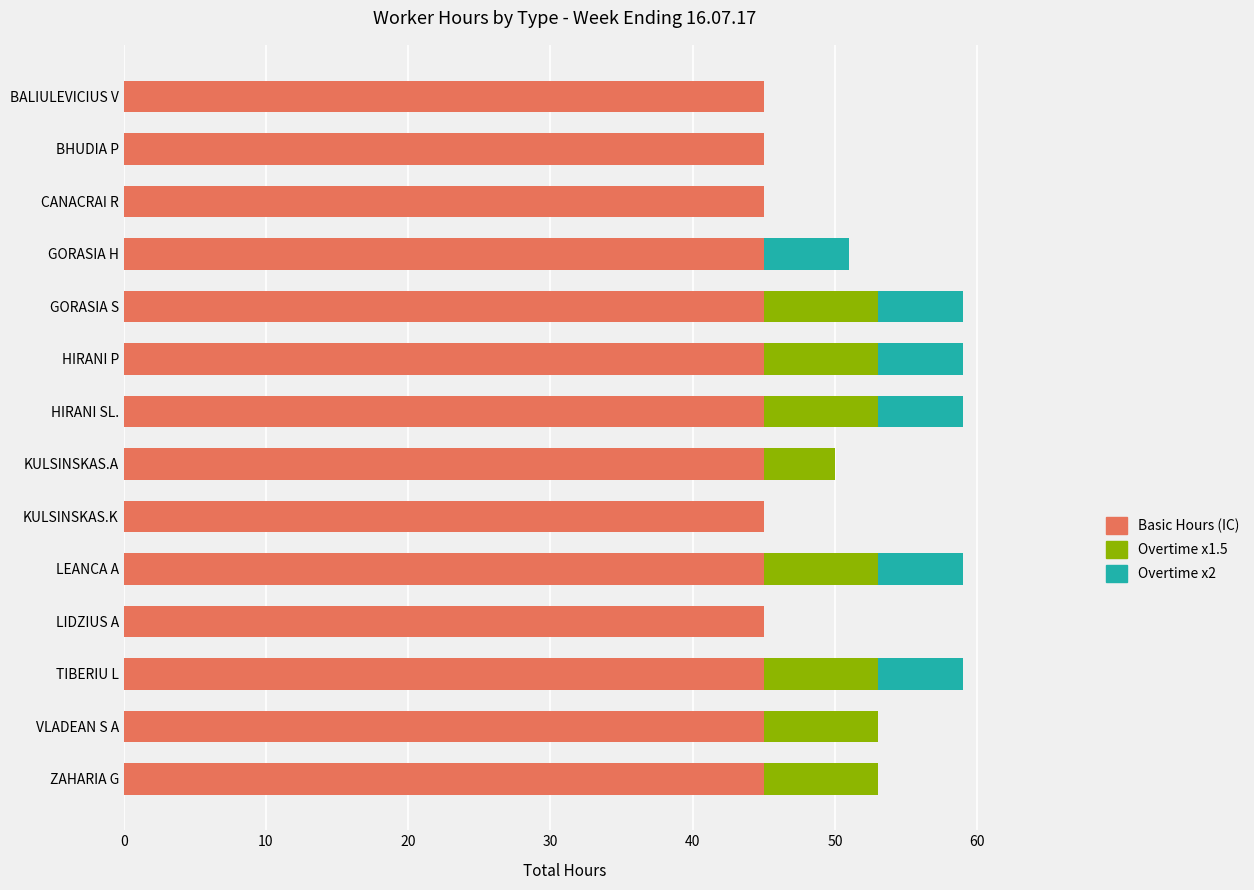

Is it true that Basic Hours (IC) equals 78 at LEANCA A?

False